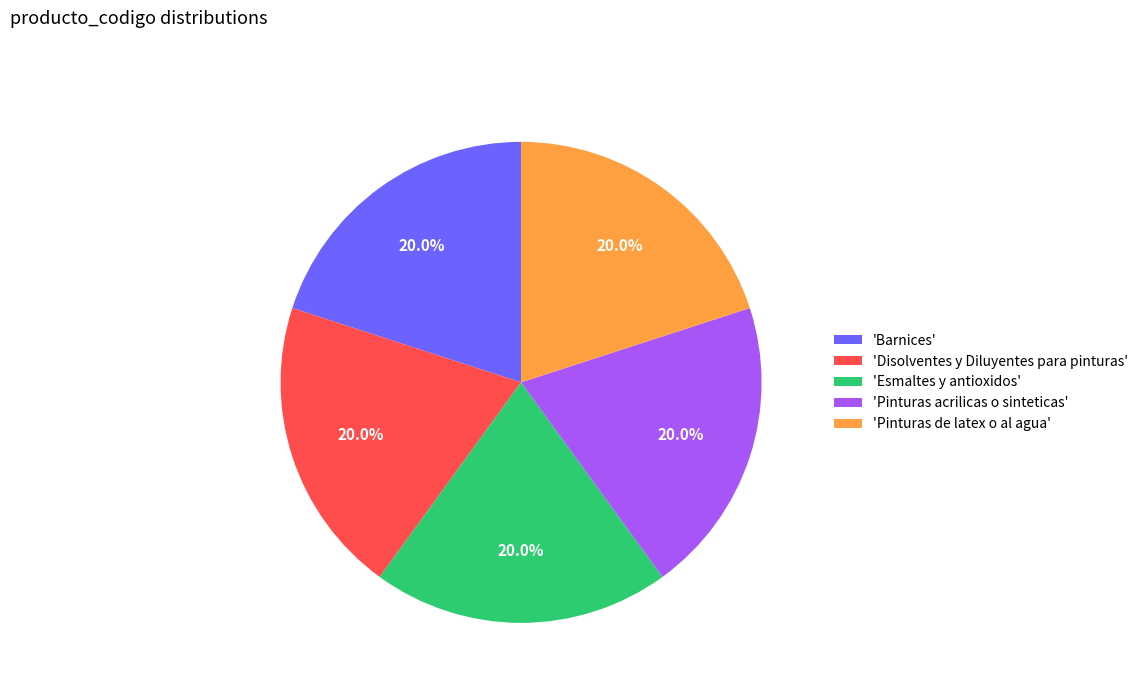

What portion of the pie excludes 'Barnices'?

80.0%